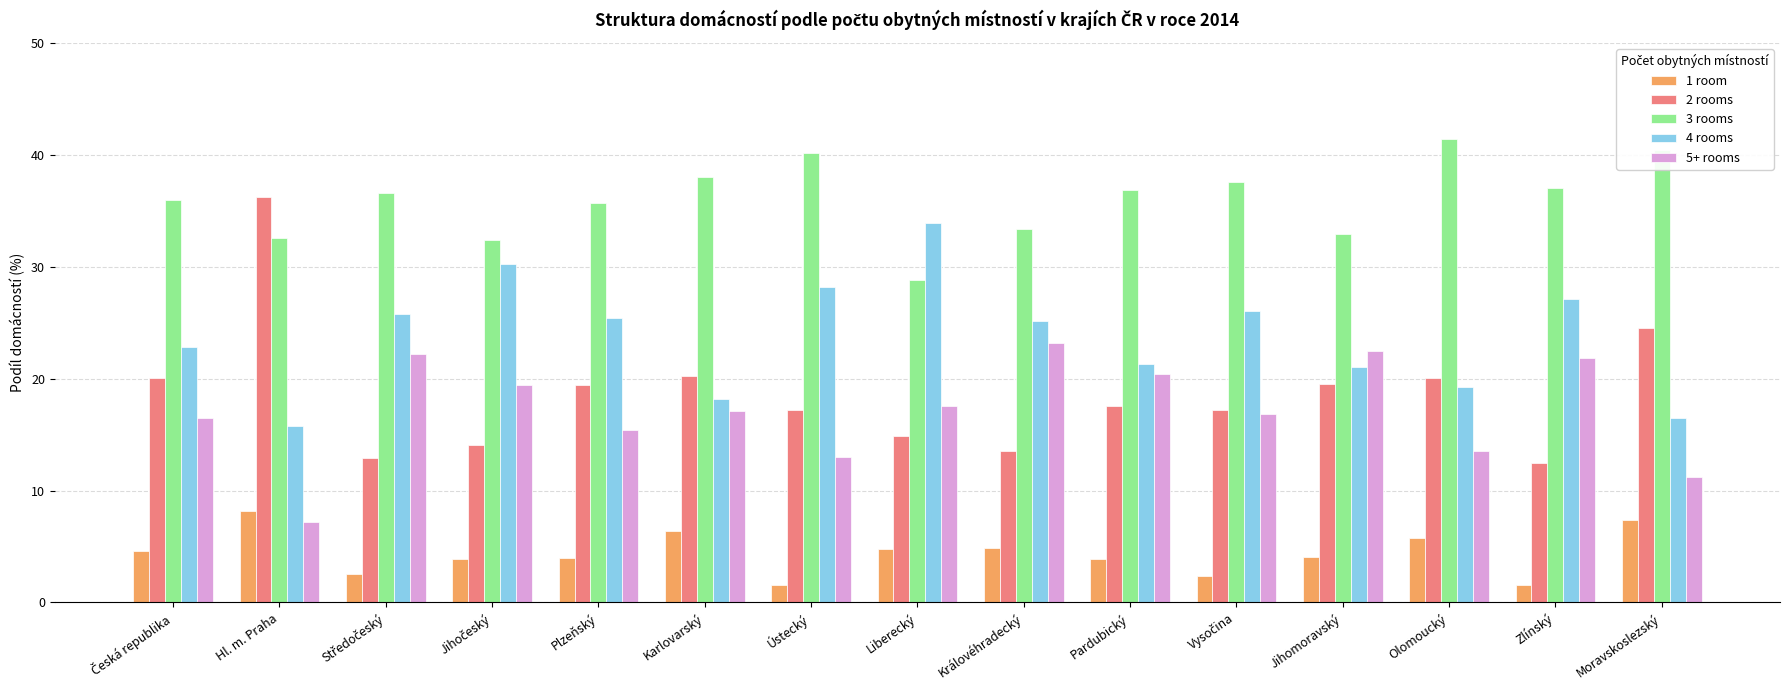

What is the lowest value of the 2 rooms series?

12.4